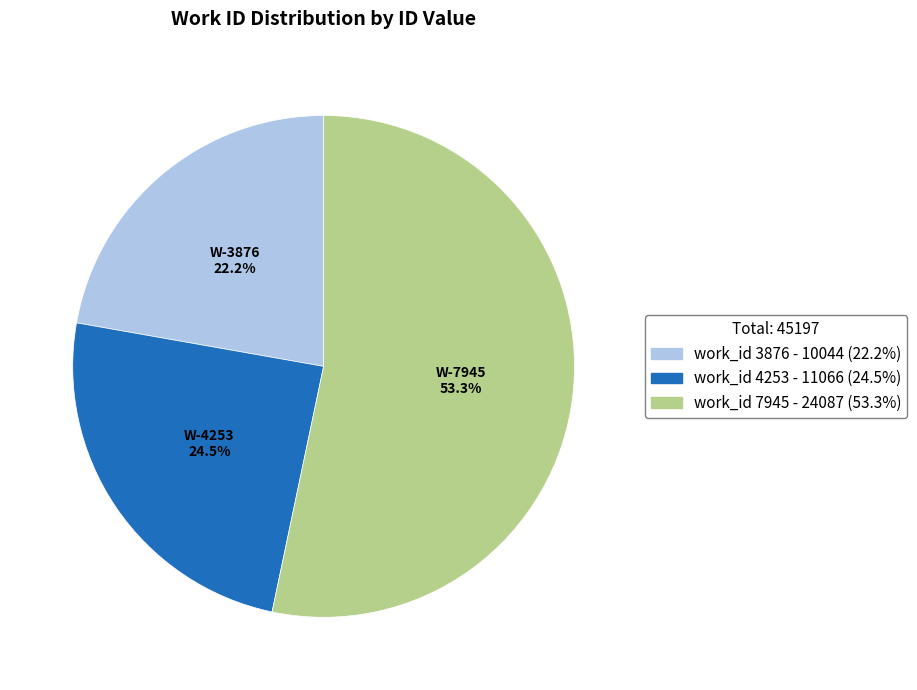

Does any single category account for the majority?

Yes